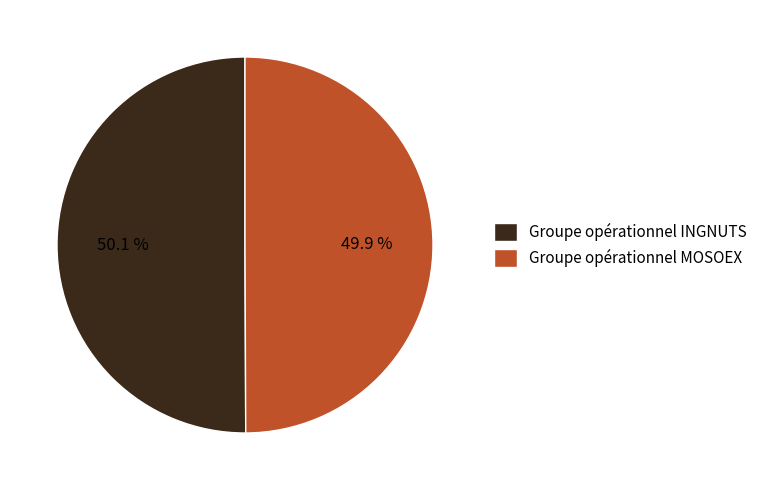

Is there any slice that represents more than half of the pie?

Yes